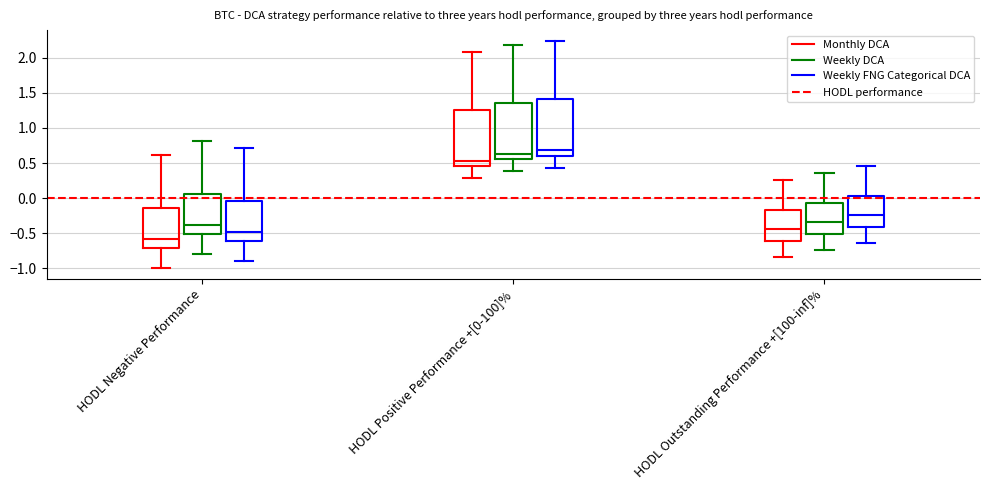

Where is the upper edge of the box for HODL Outstanding Performance +[100-inf]% (Weekly DCA) on the y-axis? The values are not printed on the chart, so give them approximately, as read against the axis.

-0.05